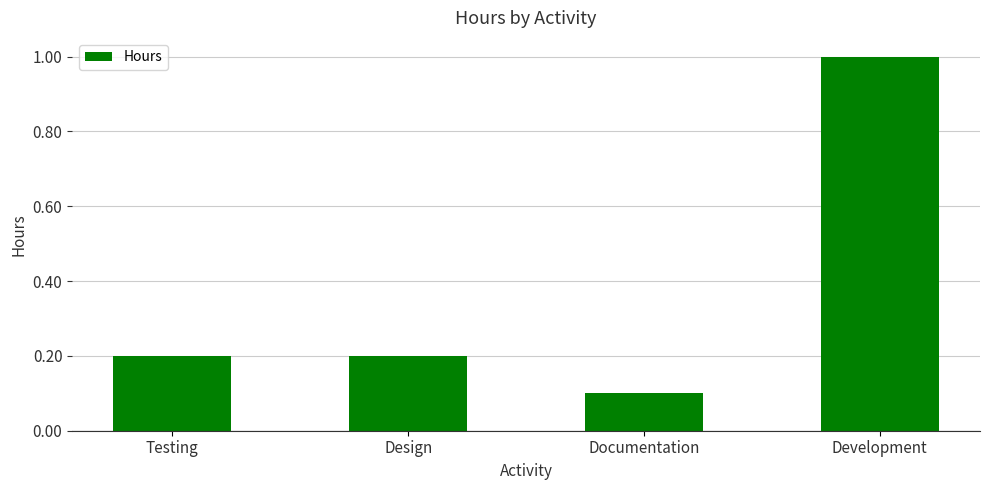

What is the change in value from Testing to Documentation?

-0.1